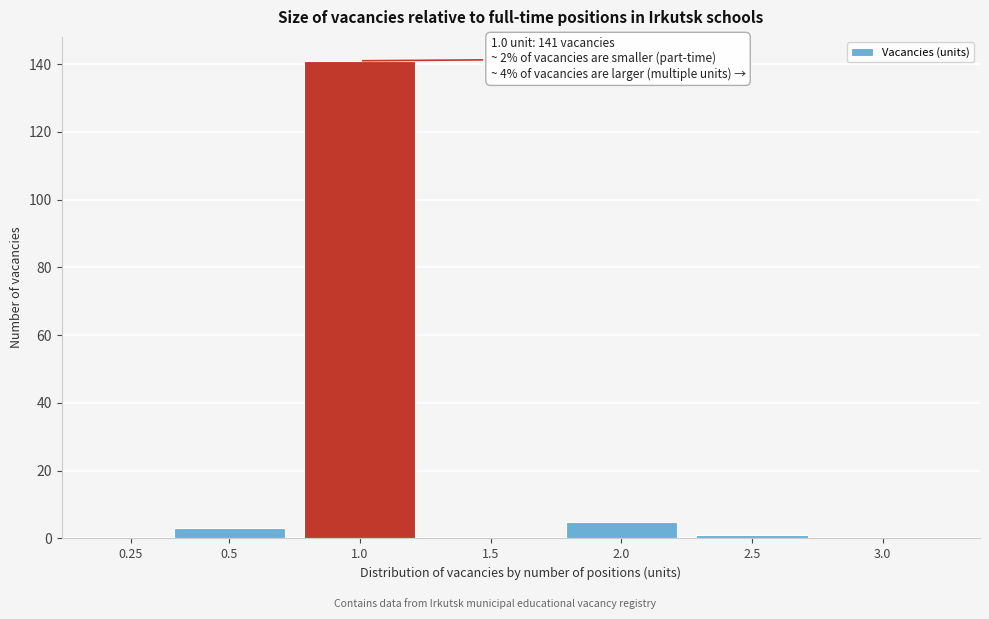

Reading left to right, transcribe all the data shown in this chart.

0.25=0	0.5=3	1.0=141	1.5=0	2.0=5	2.5=1	3.0=0